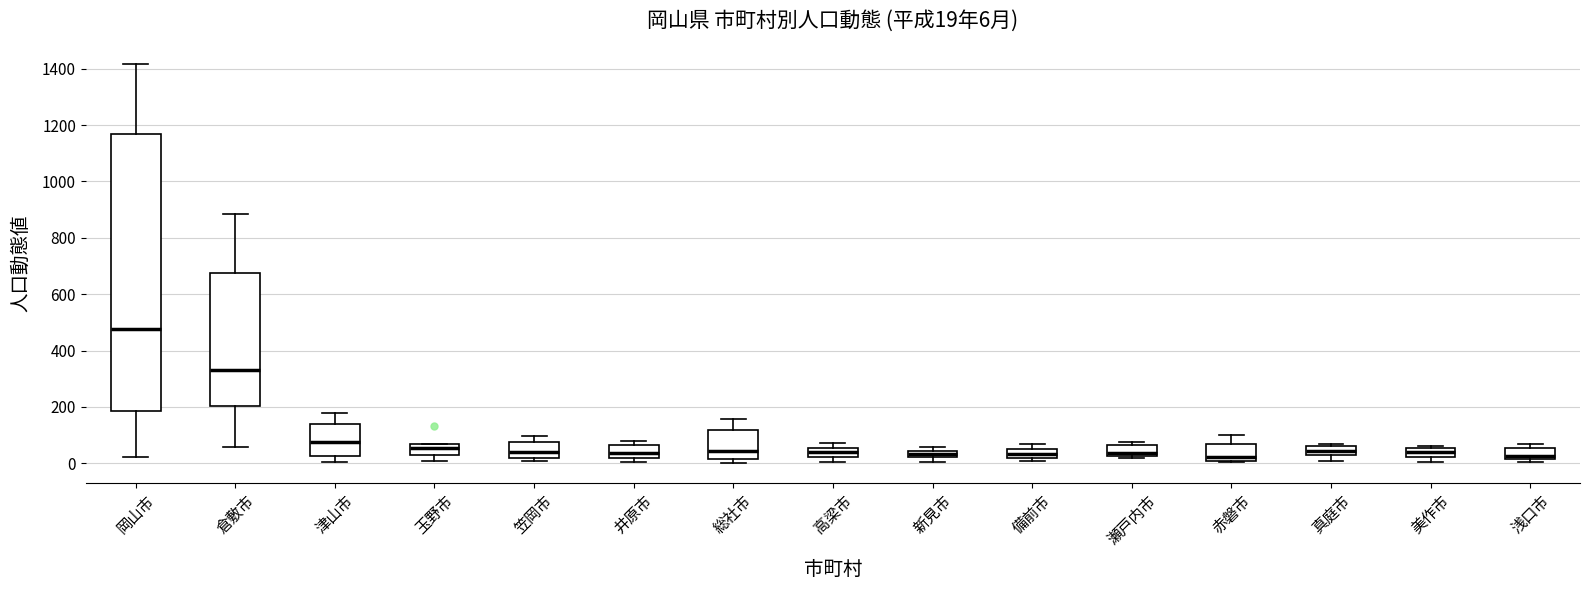

Which box is the tallest, from its lower edge to its upper edge?

岡山市